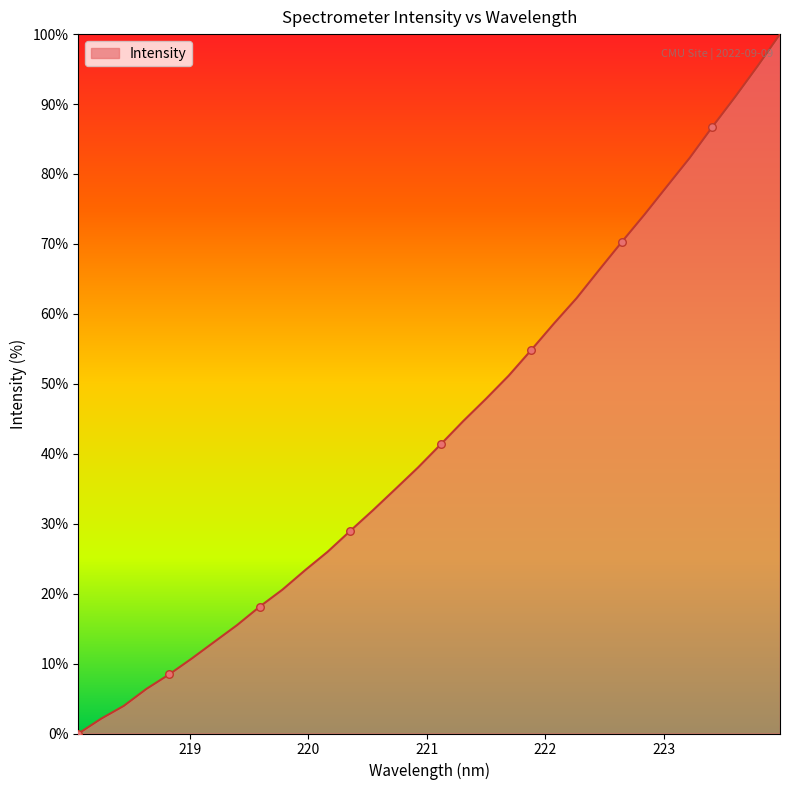

What is the difference between the maximum and minimum values?

100.0